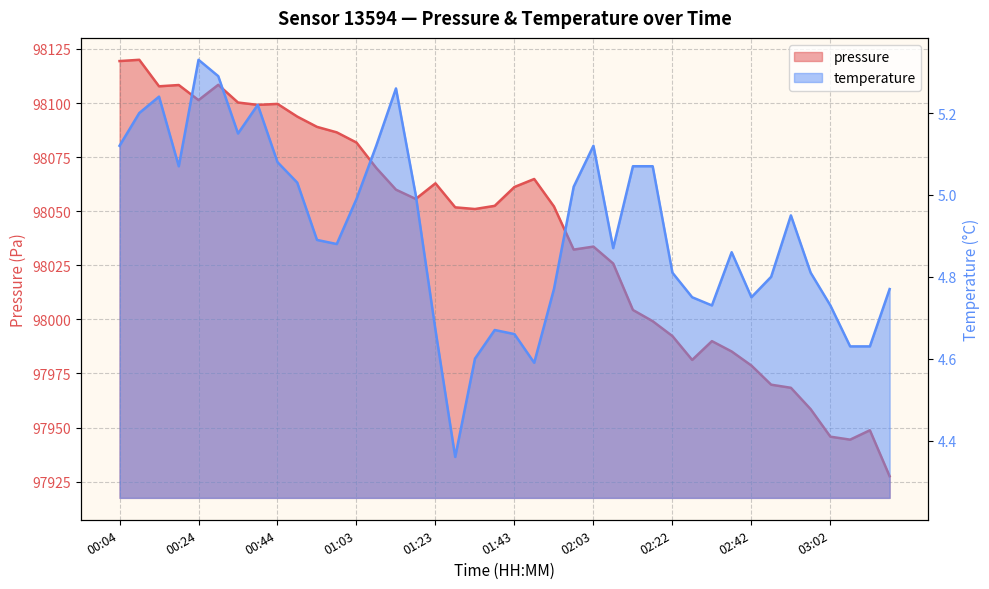

How many interior local valleys does the temperature series have?

8